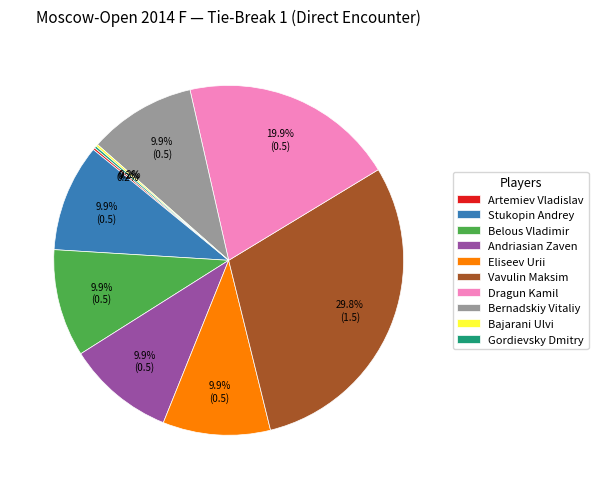

To the nearest percent, what is the difference between the largest and smallest slice percentages?

30%